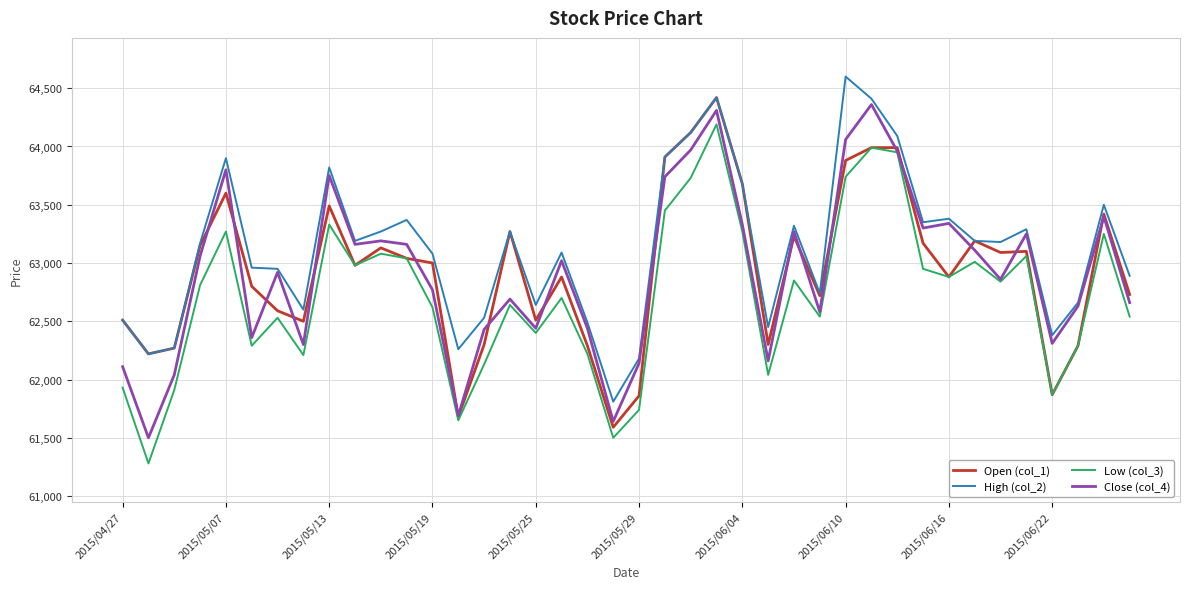

What is the highest value of the Open (col_1) series?

64420